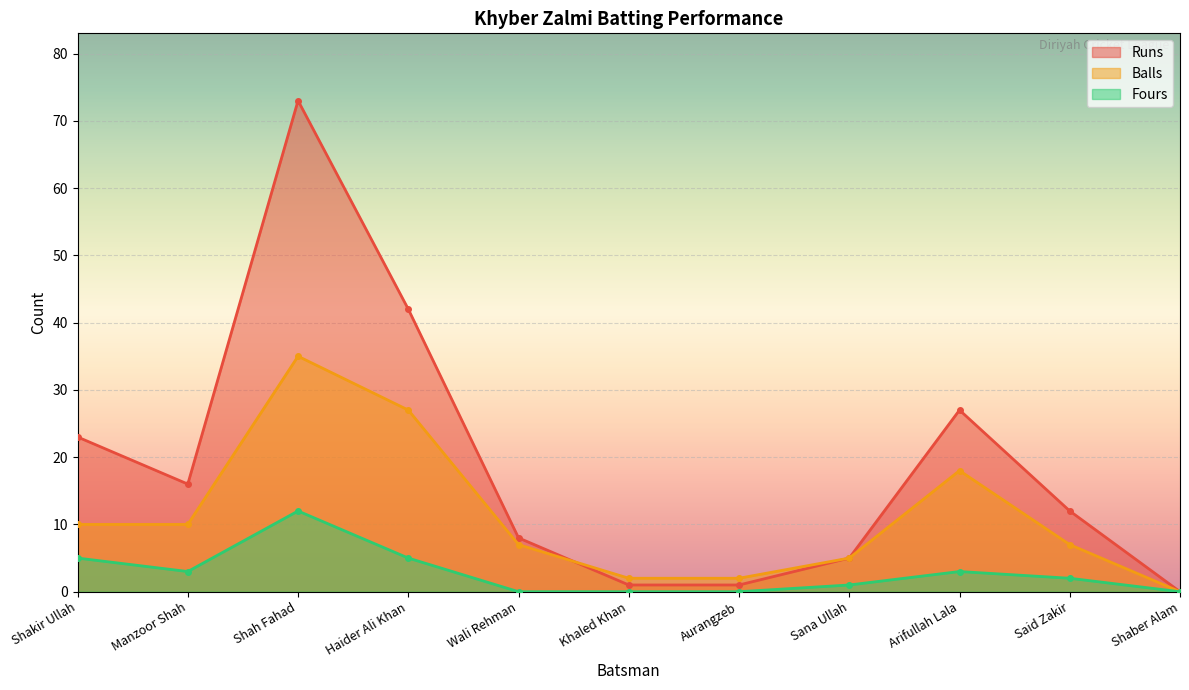

At which category does Fours reach its first local peak?

Shah Fahad